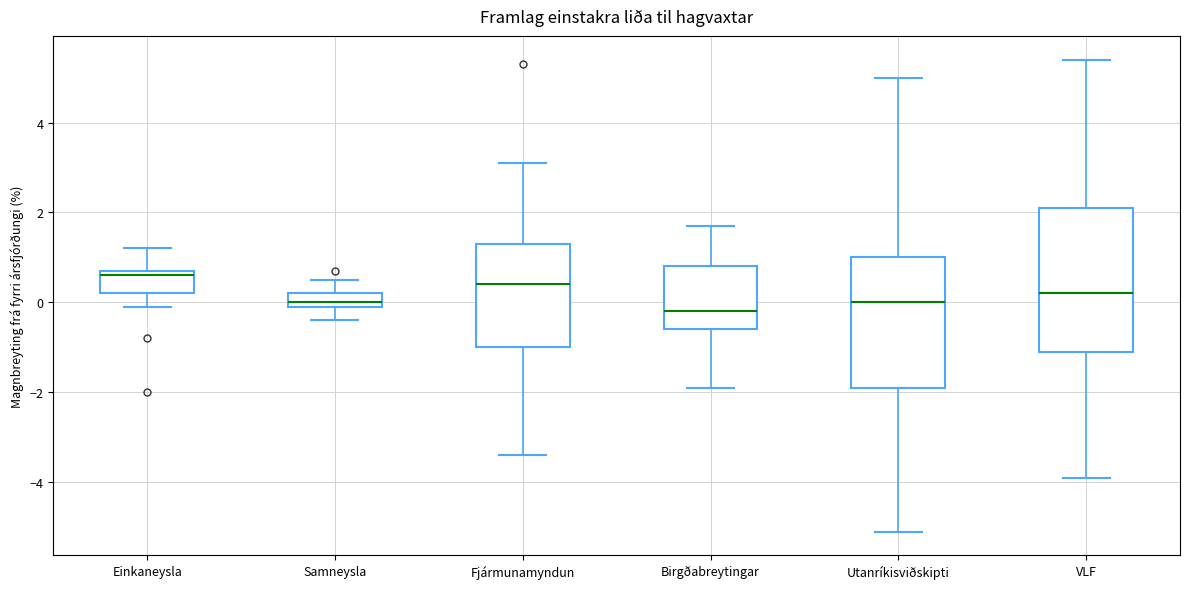

Reading left to right, read every box against the y-axis: the position of its median line, the range the box covers, and the ends of its whiskers. The values are not printed on the chart, so give them approximately, as read against the axis.

Einkaneysla: median 0.6, box 0.2 to 0.8, whiskers 0.0 to 1.2
Samneysla: median 0.0 (just above the box's lower edge), box 0.0 to 0.2, whiskers -0.4 to 0.6
Fjármunamyndun: median 0.4, box -1.0 to 1.4, whiskers -3.4 to 3.2
Birgðabreytingar: median -0.2, box -0.6 to 0.8, whiskers -1.8 to 1.8
Utanríkisviðskipti: median 0.0, box -1.8 to 1.0, whiskers -5.0 to 5.0
VLF: median 0.2, box -1.0 to 2.2, whiskers -3.8 to 5.4